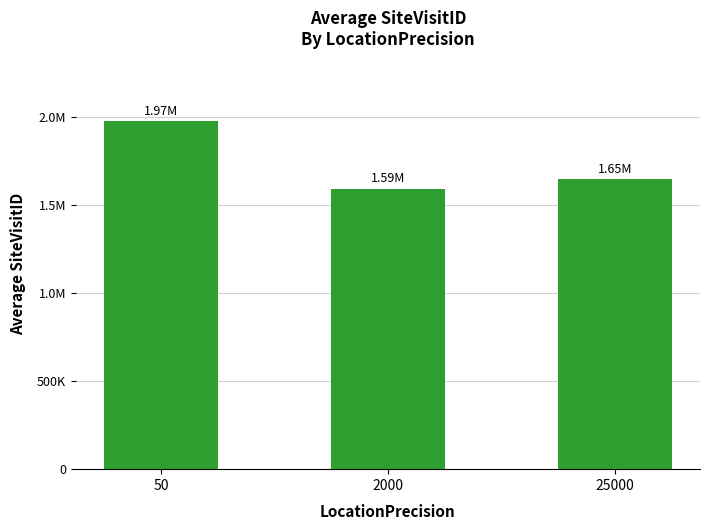

Does the chart contain stacked bars?

No